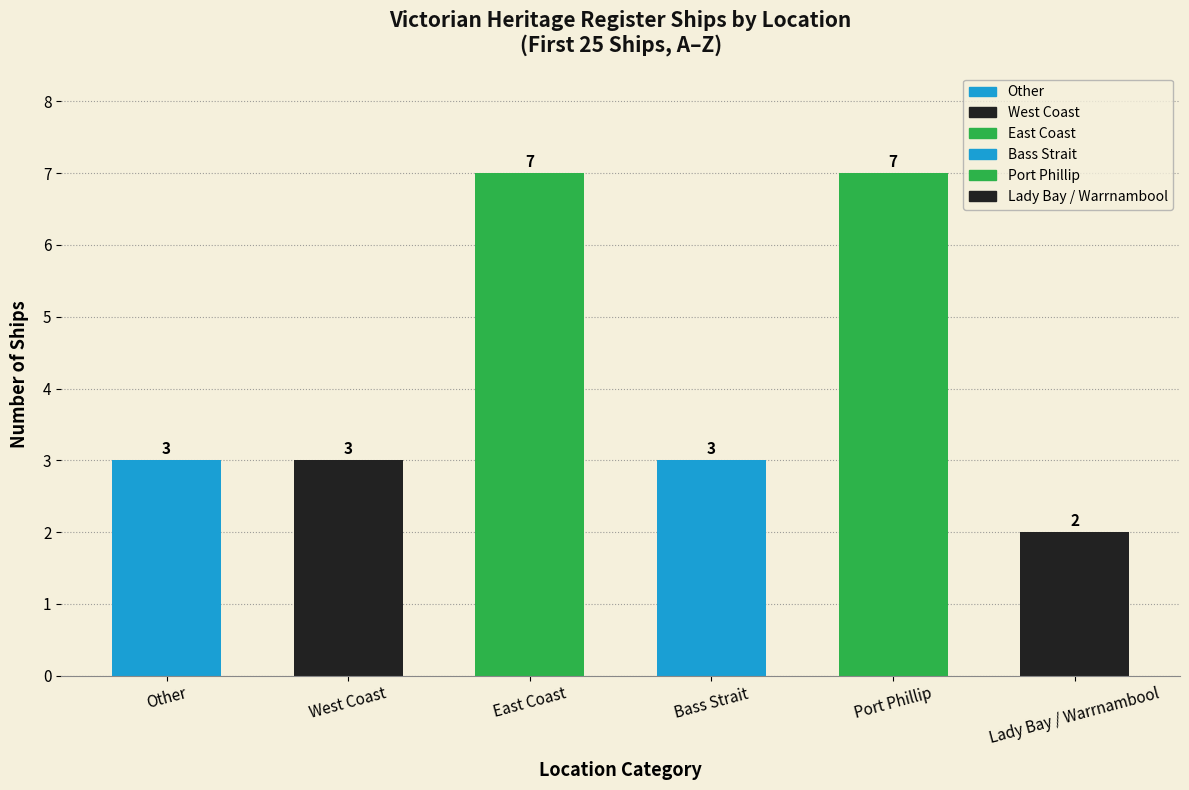

Between Port Phillip and Bass Strait, which is larger?

Port Phillip